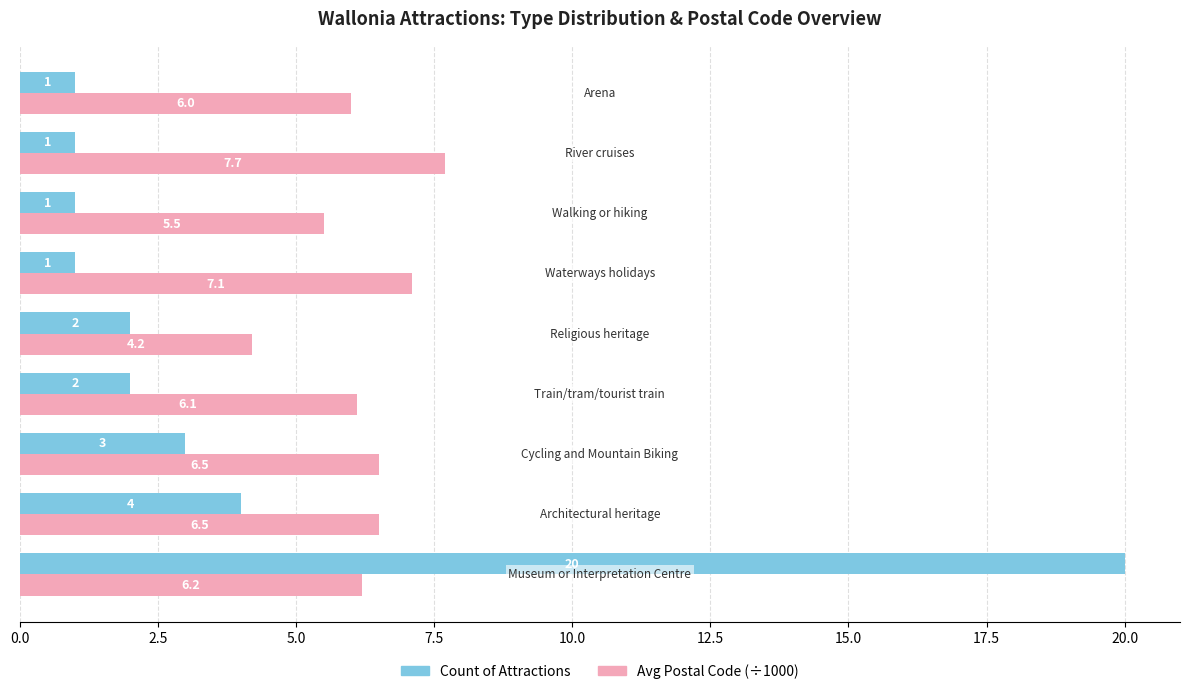

Rank the series by their maximum value, from lowest to highest.

Avg Postal Code (÷1000), Count of Attractions